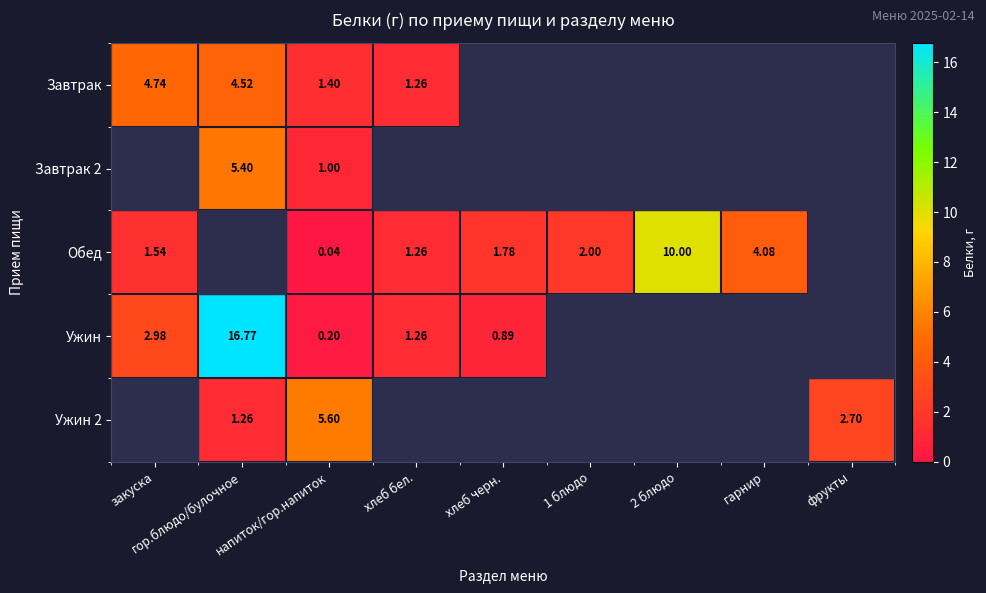

Which label corresponds to the largest value in the chart?

гор.блюдо/булочное